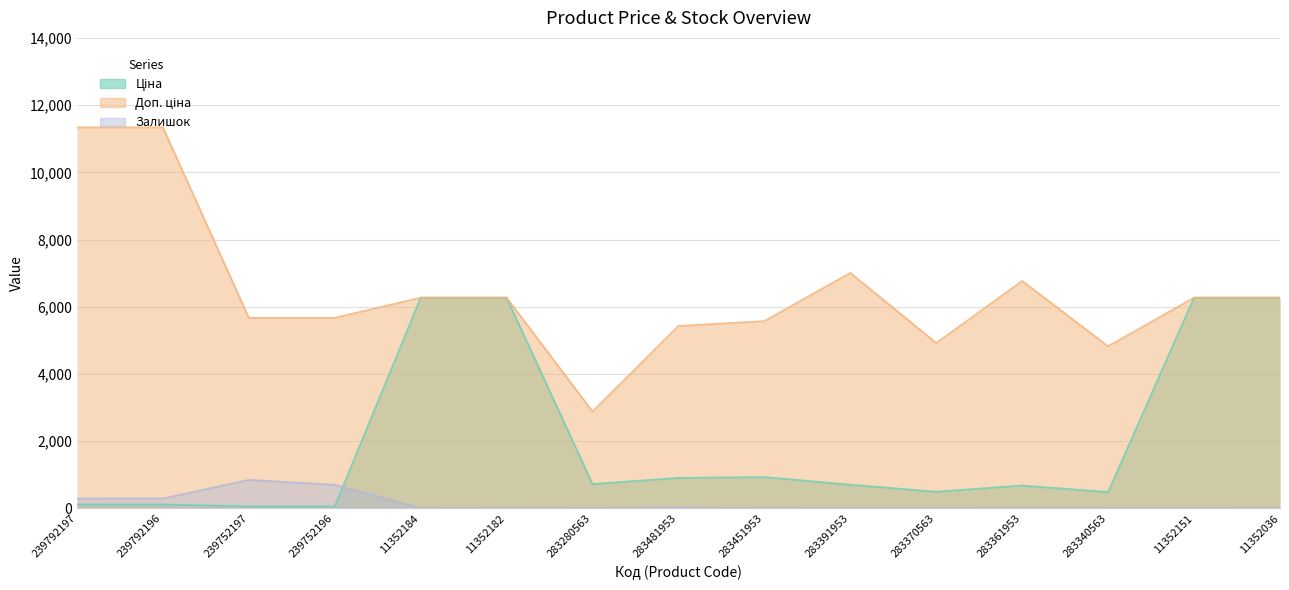

Rank the series by their average value, from highest to lowest.

Доп. ціна, Ціна, Залишок